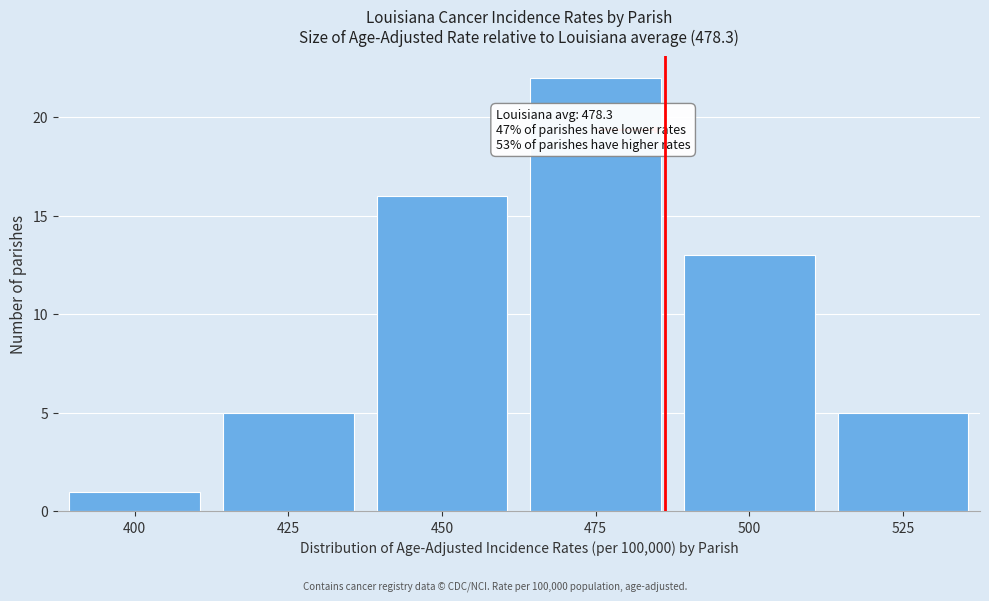

Reading right to left, list all the values displayed in this chart.

5	13	22	16	5	1